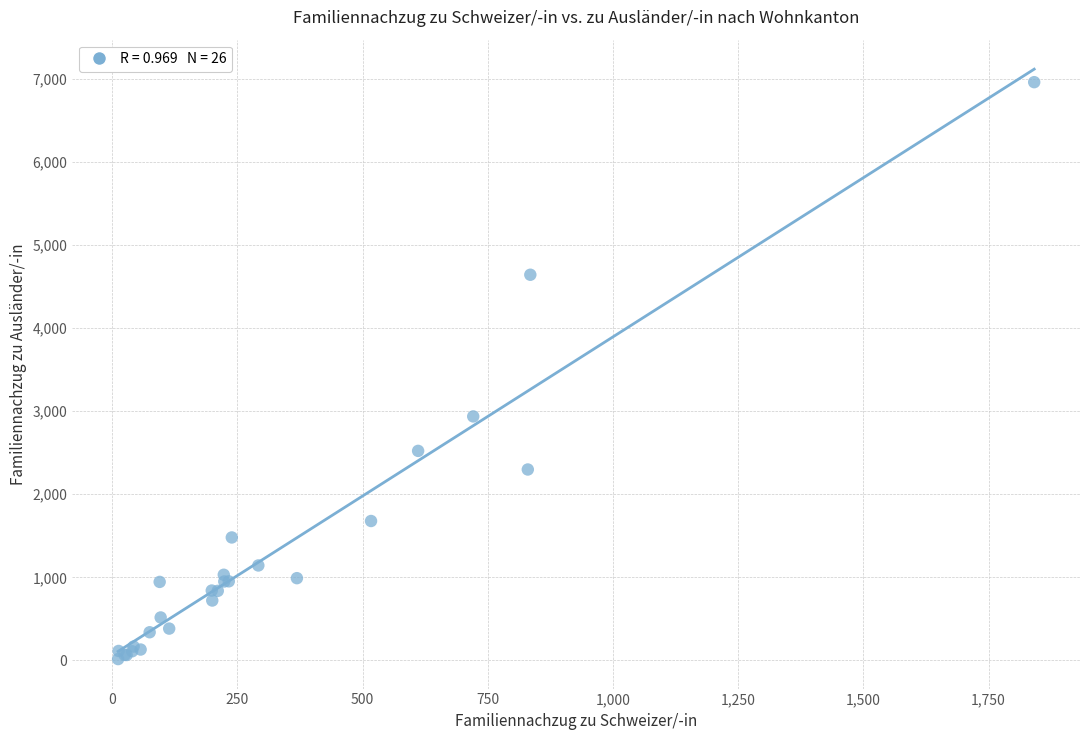

What Y value in the scatter plot is closest to 3488?

2937